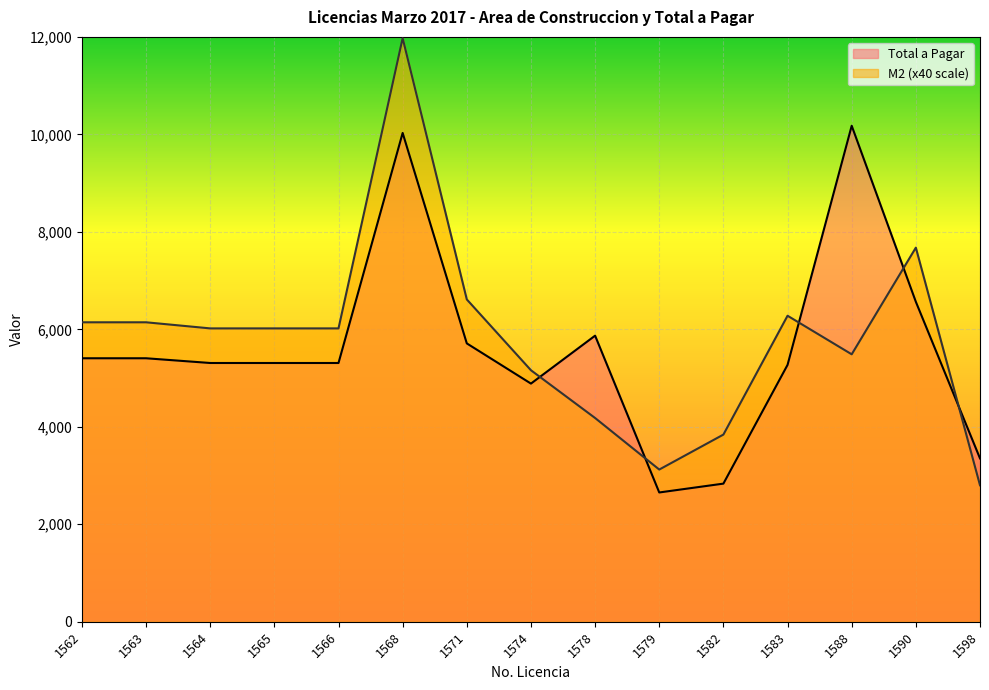

What is the spread (max minus min) of values at 1583?

1008.2